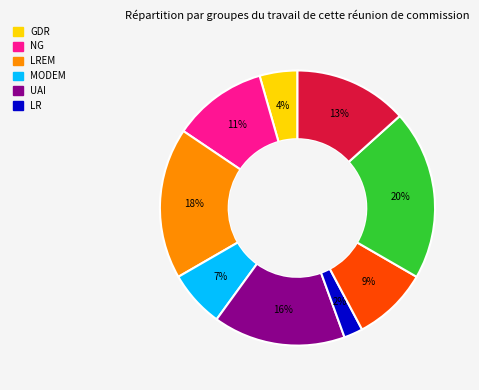

How many segments does this pie chart have?

9